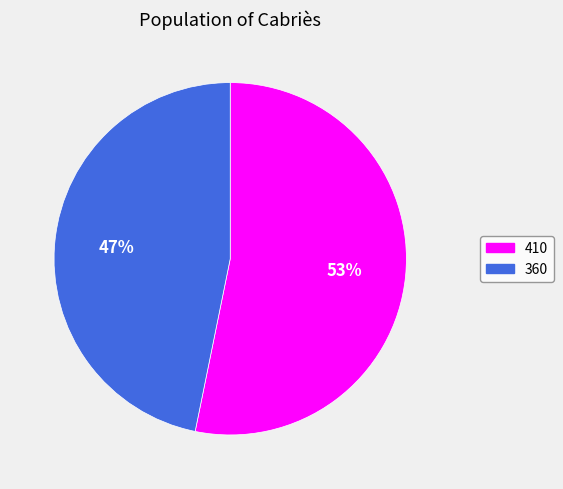

What percentage is the 360 slice, to the nearest percent?

47%